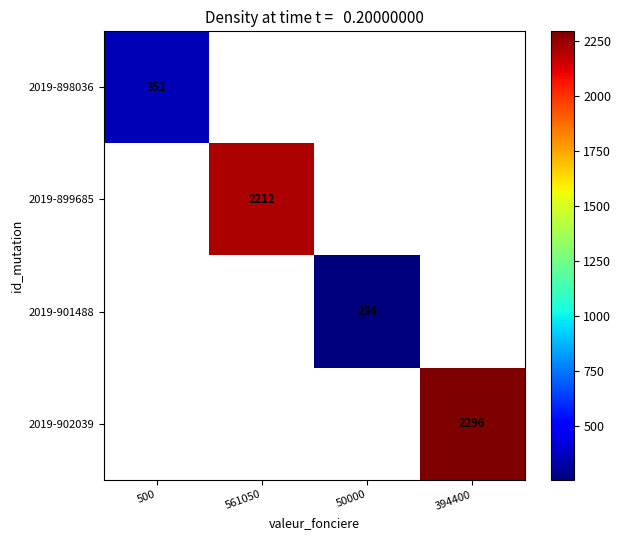

True or false: 2019-902039 has a value of 1062 at 394400.

False